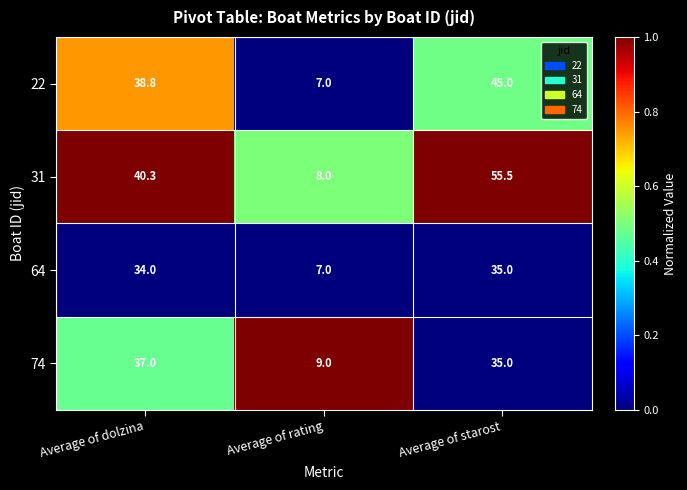

Is the value of 22 at Average of rating greater than the value of 74 at Average of dolzina?

No